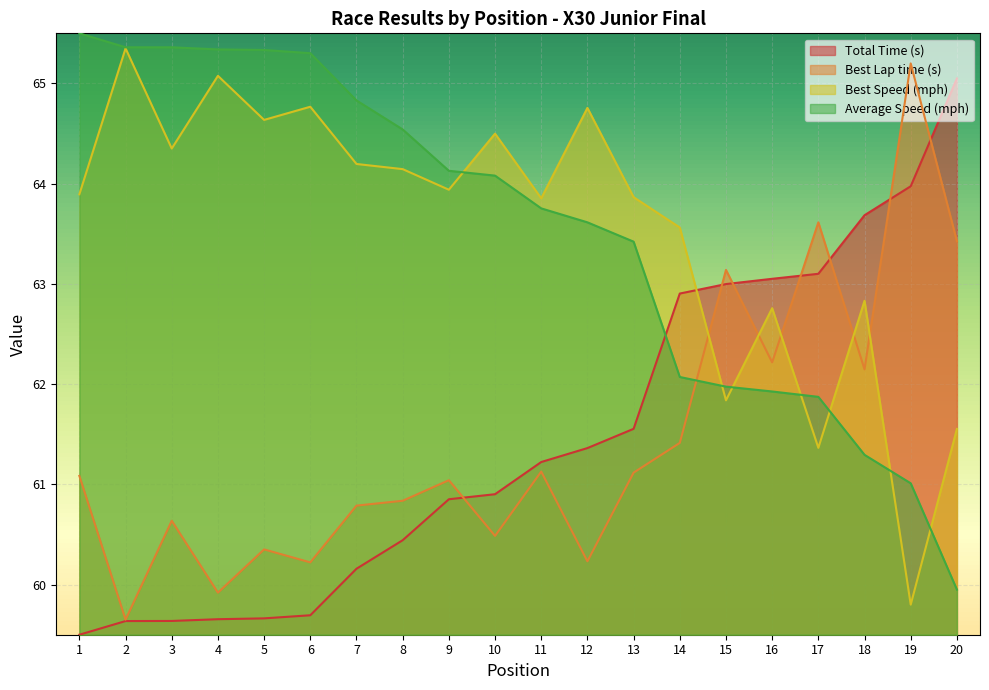

Which category has the lowest value in the Average Speed series?

20